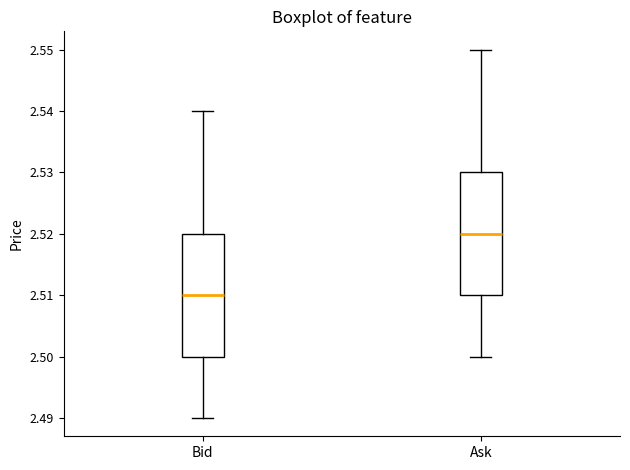

Reading left to right, transcribe this box plot: for each box, give where its median line is, the range the box spans, and where its two whiskers end, as read against the y-axis. The values are not printed on the chart, so give them approximately, as read against the axis.

Bid: median 2.51, box 2.50 to 2.52, whiskers 2.49 to 2.54
Ask: median 2.52, box 2.51 to 2.53, whiskers 2.50 to 2.55